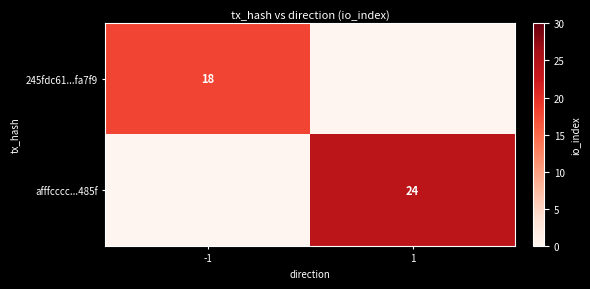

True or false: 245fdc61...fa7f9 has a value of 18 at -1.

True